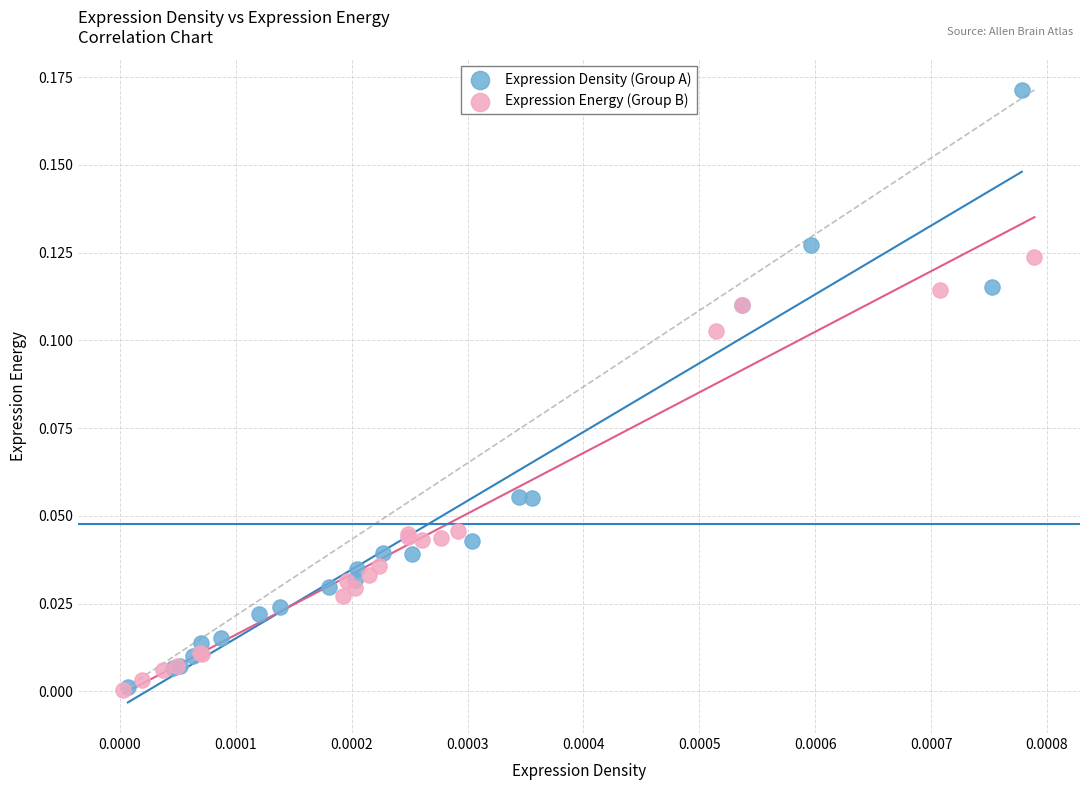

What are all the series names shown in the legend?

Expression Density (Group A), Expression Energy (Group B)